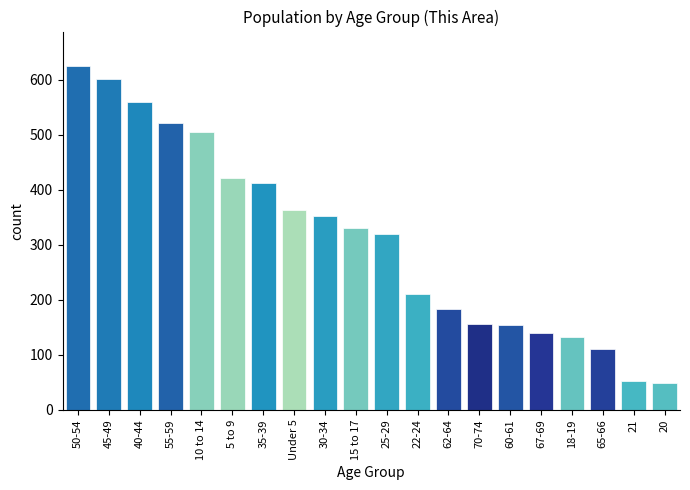

What position from the right is 35-39?

14